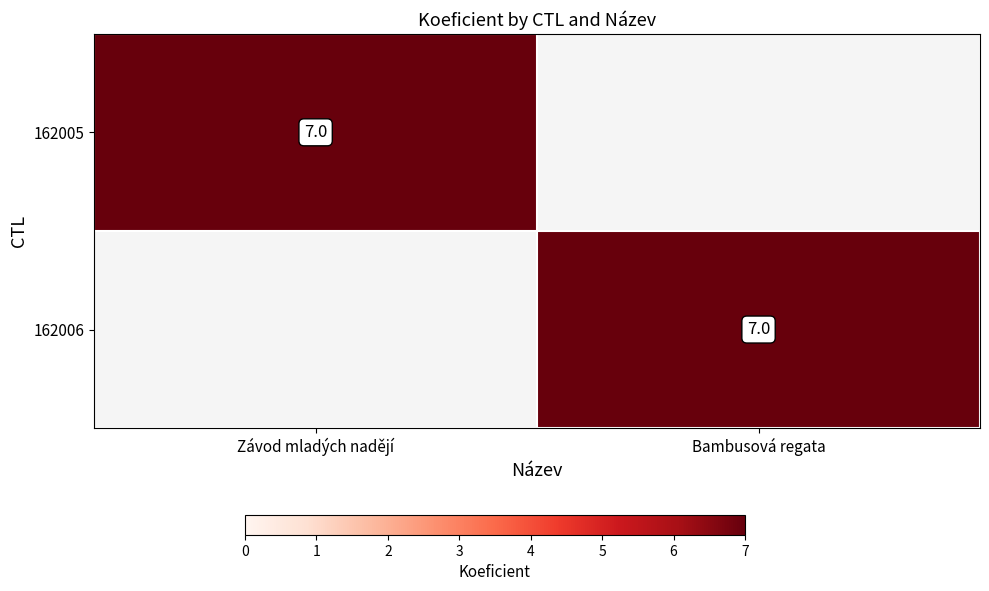

The value of 162005 at Závod mladých nadějí is 3. True or false?

False